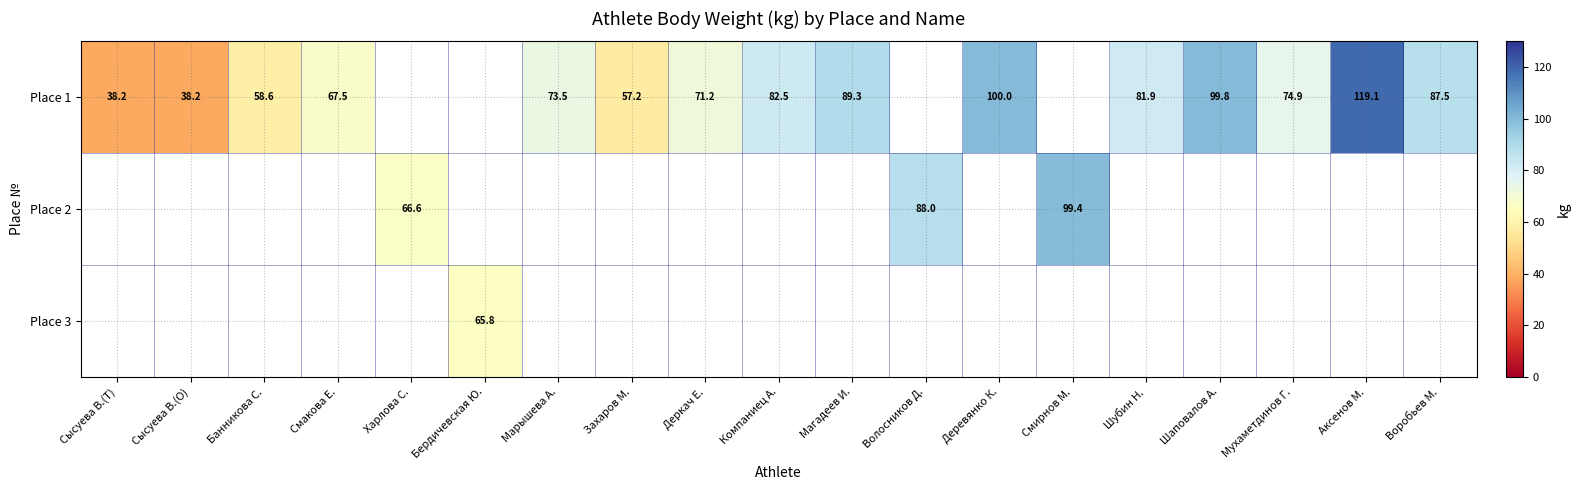

The row_0 series shows 51.4 at Компаниец А.. True or false?

False